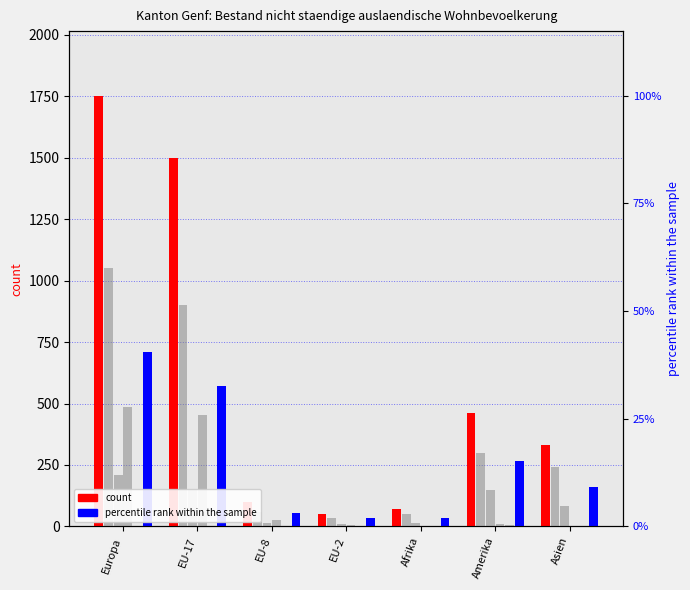

Which label corresponds to the largest value in the chart?

Europa